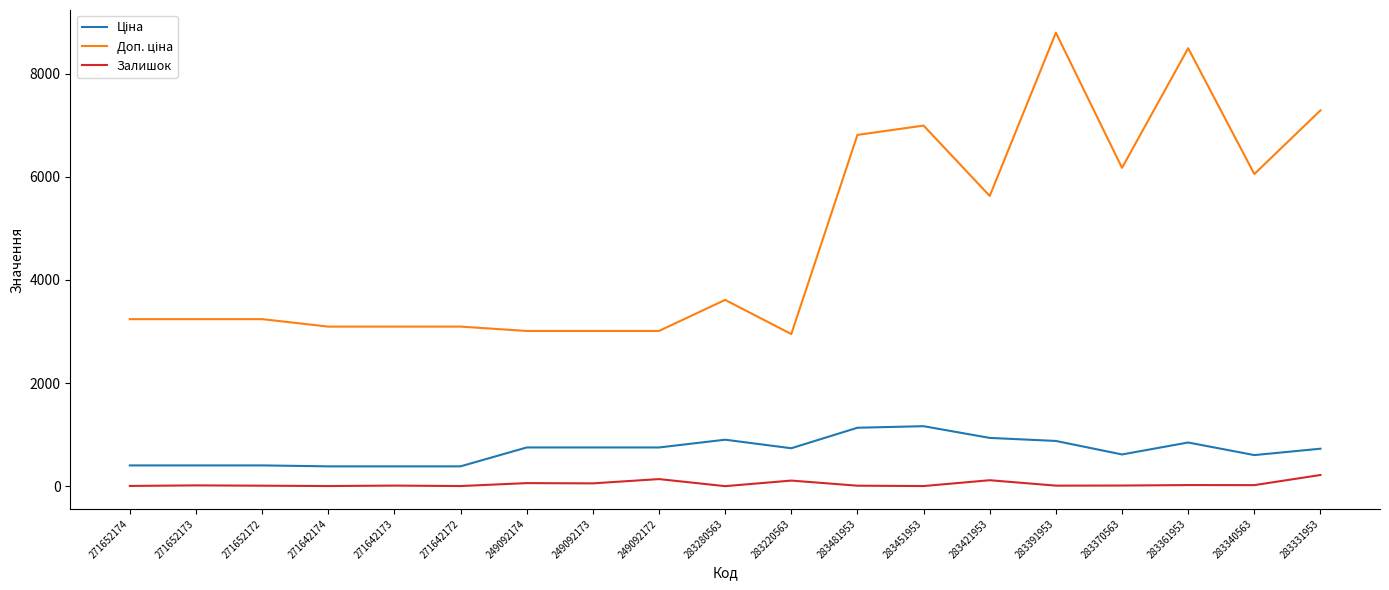

At which category does the chart reach its peak across all series?

283391953